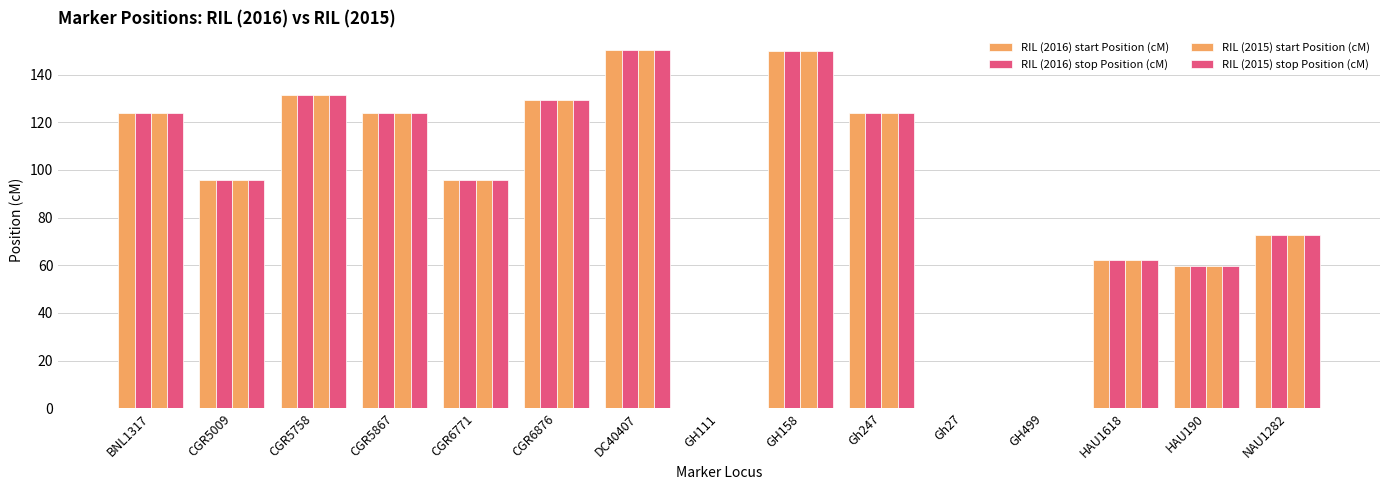

How many data points does each series have?

15